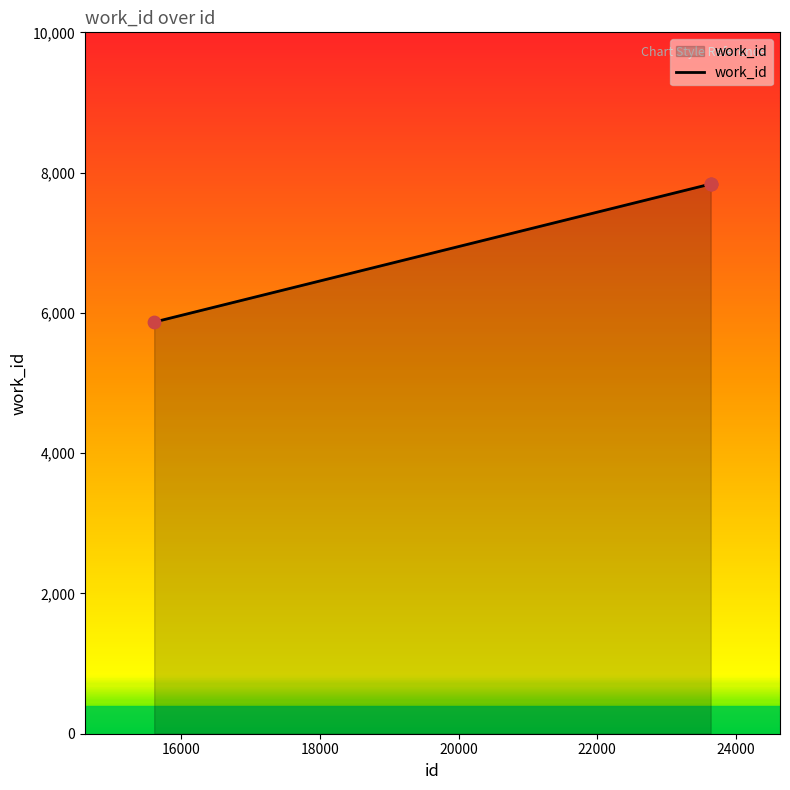

What is the average value?

7345